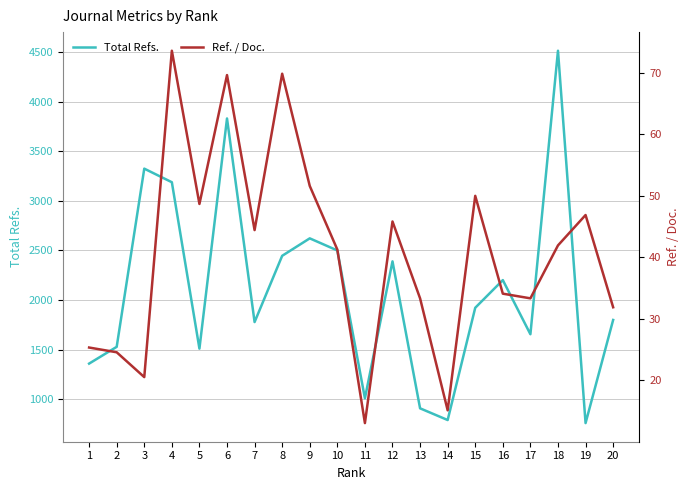

The value of Ref. / Doc. at 14 is 23.0. True or false?

False